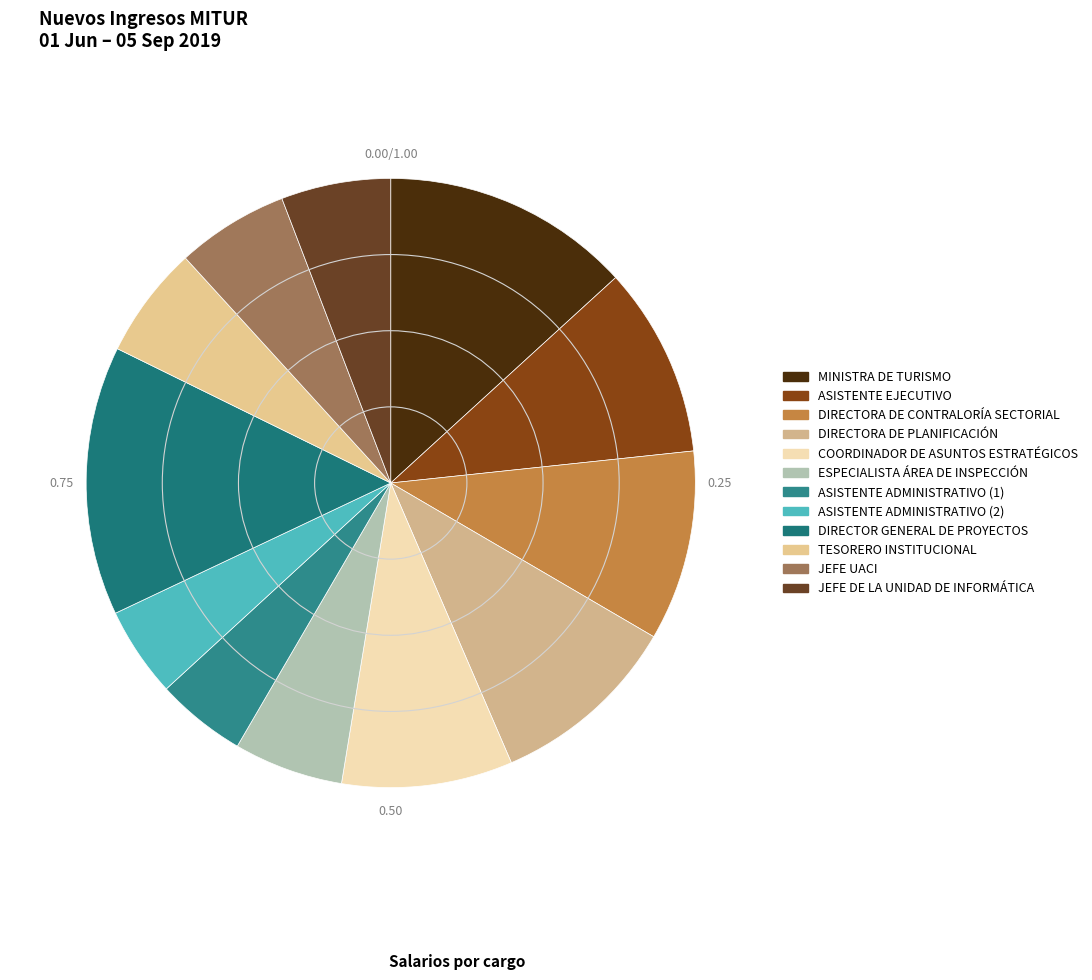

Count the number of slices in the pie.

12